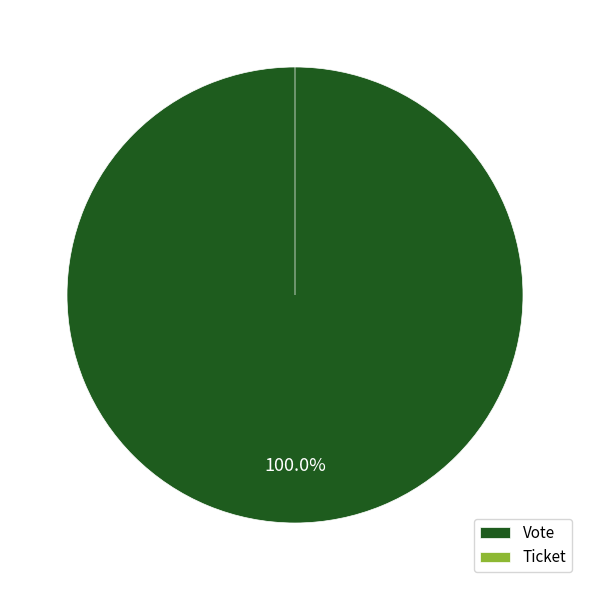

What is the change in value from Vote to Ticket?

-1